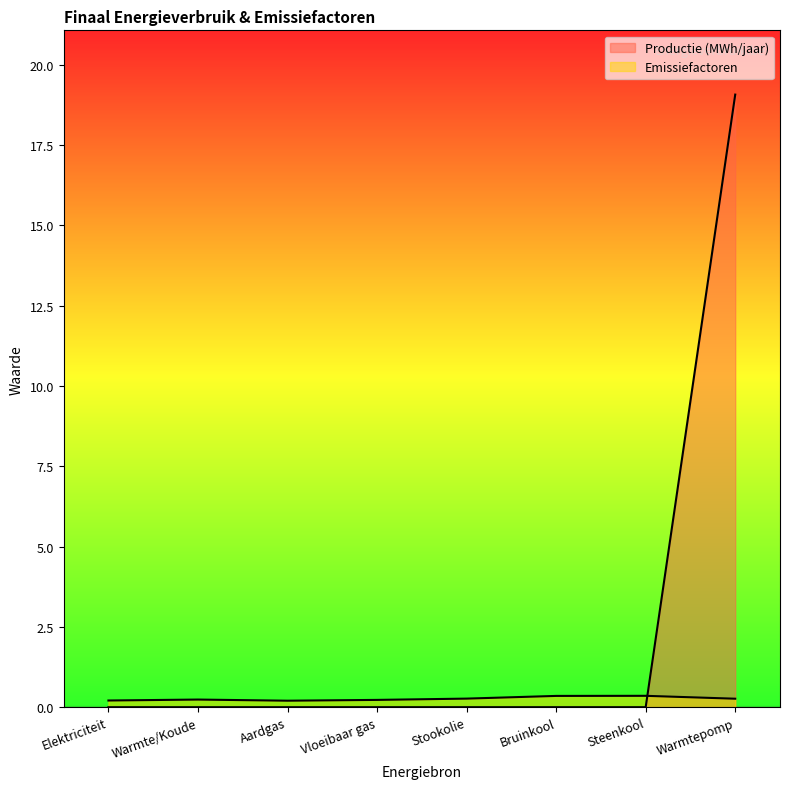

What is the difference between the Emissiefactoren values at Aardgas and Warmtepomp?

0.1